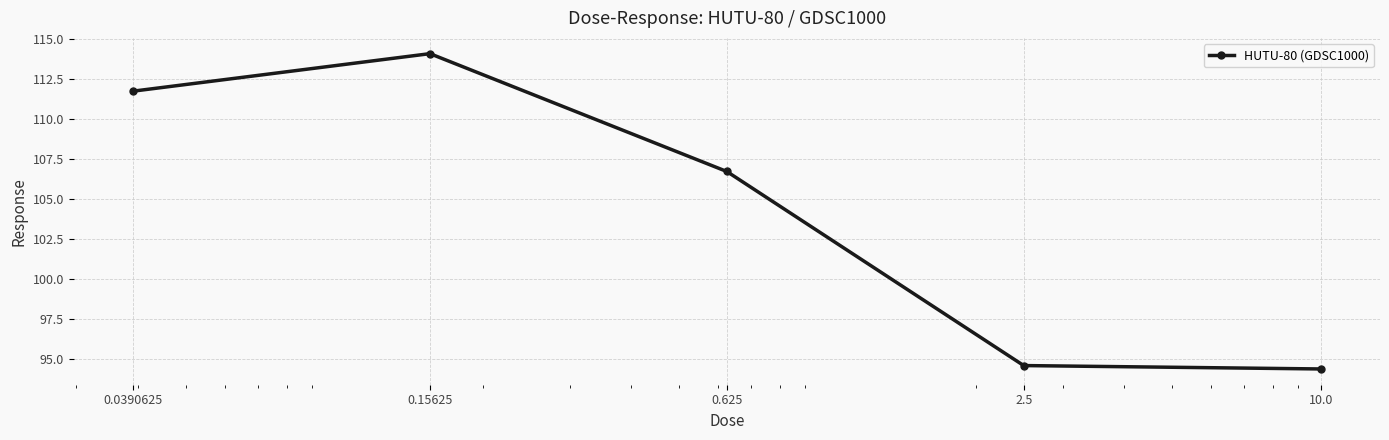

How many categories are shown in the chart?

5